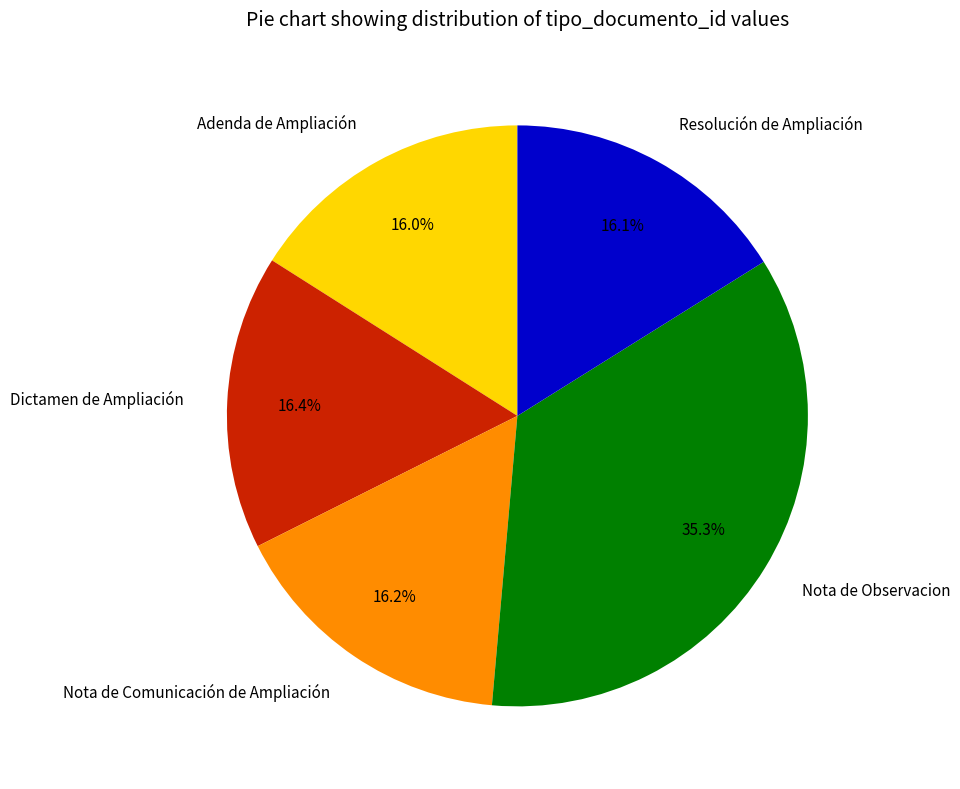

To the nearest percent, what is the average slice percentage?

20%